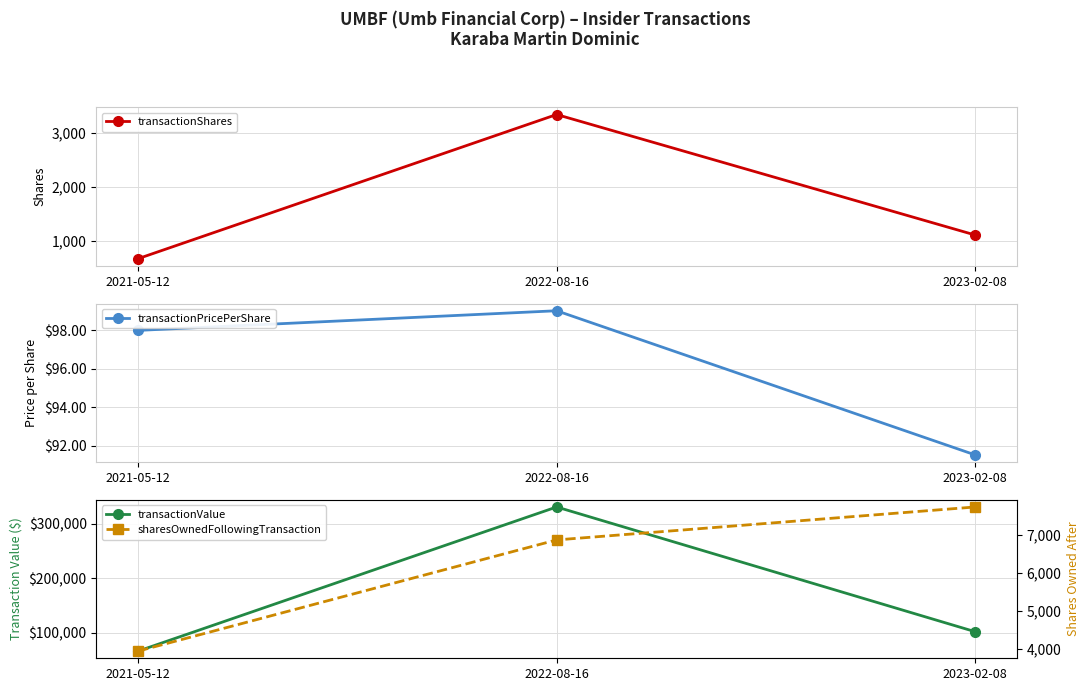

At how many categories does at least one series exceed 133666?

1